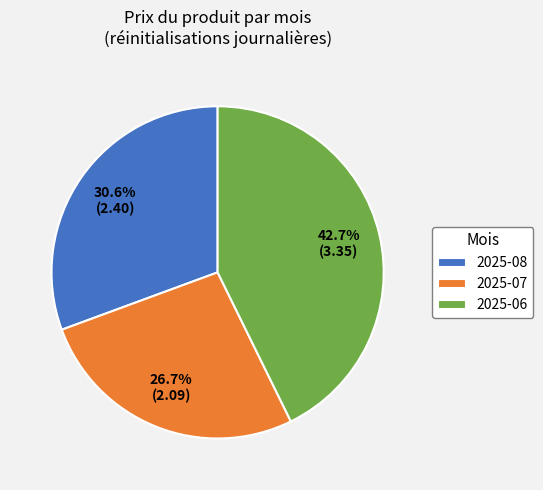

Combined, what portion of the pie is 2025-06 and 2025-07?

69.4%